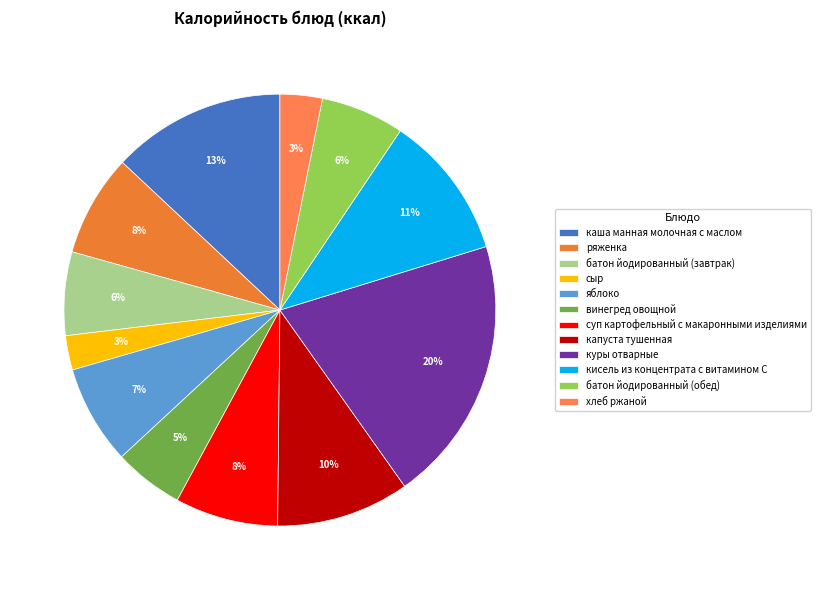

Which category has the smallest portion of the pie?

сыр